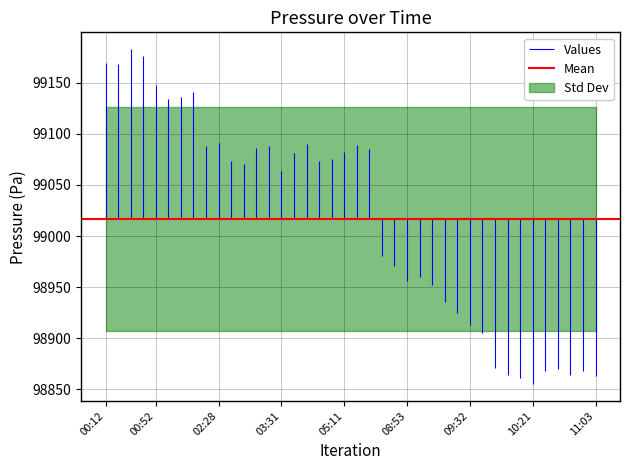

Which series has the largest range (max minus min)?

pressure